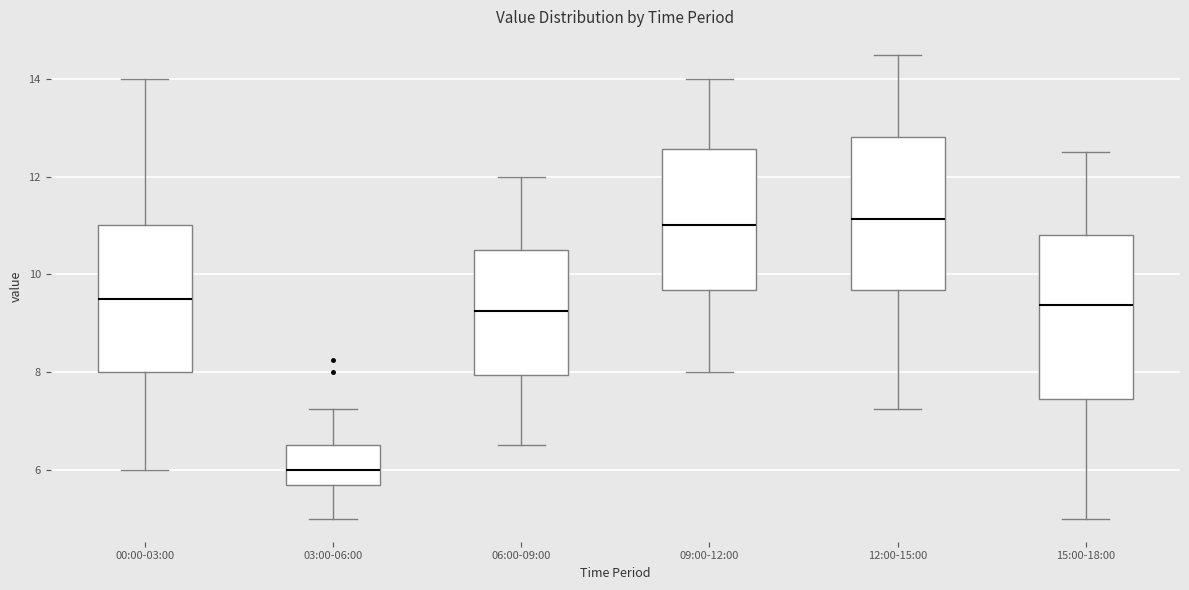

Where does the lower whisker of the box for 09:00-12:00 end on the y-axis? The values are not printed on the chart, so give them approximately, as read against the axis.

8.0